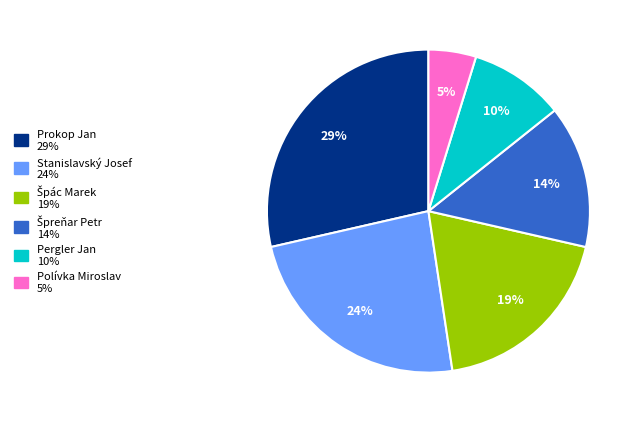

How many segments does this pie chart have?

6